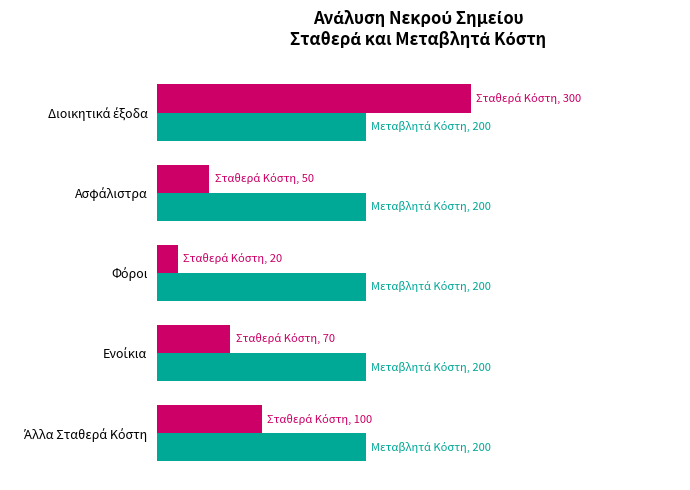

Are the bars grouped side by side (vs. stacked)?

Yes